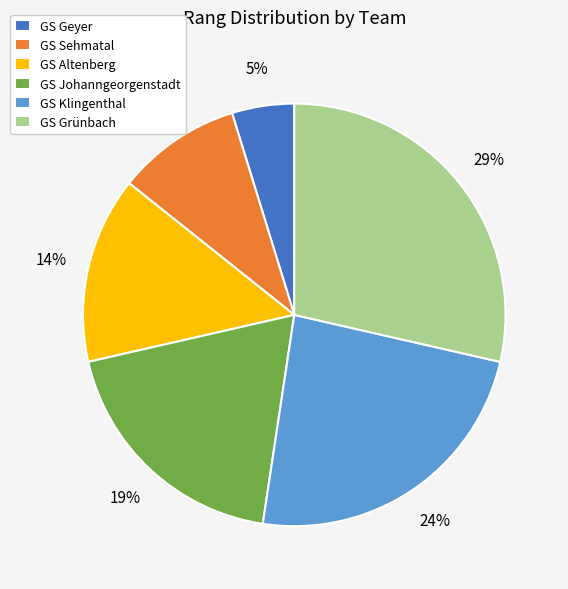

The GS Geyer slice represents 5% of the pie. True or false?

True